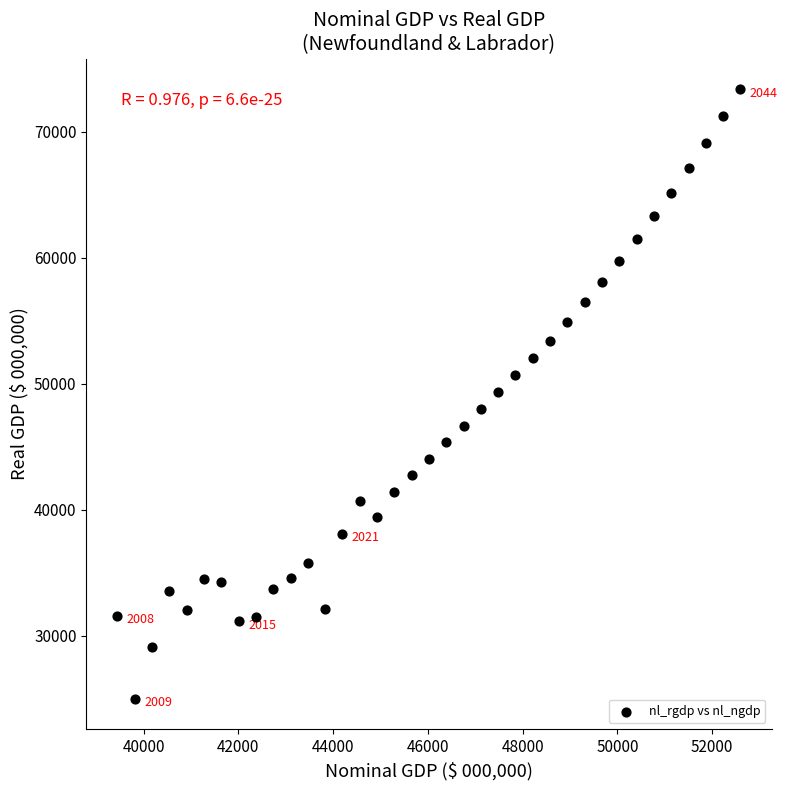

What is the range of Y values (max minus min)?

48386